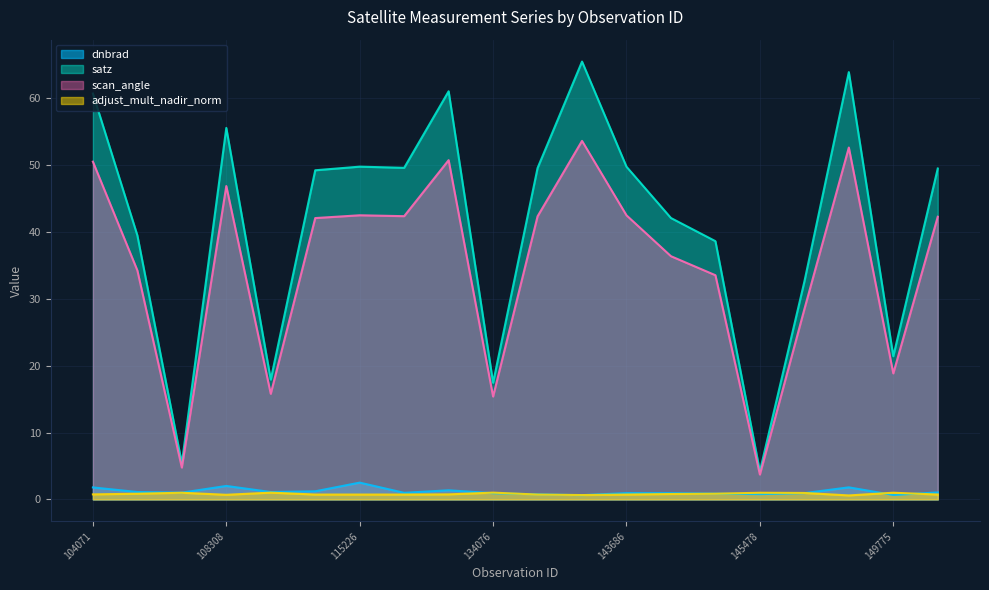

True or false: adjust_mult_nadir_norm has a value of 0.9 at 149210.

False